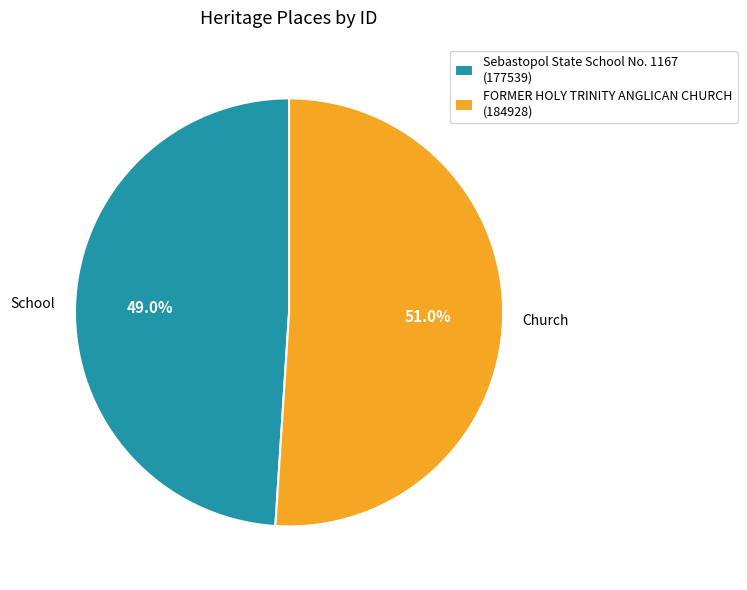

Approximately how many times larger is the value at Sebastopol State School No. 1167 (177539) compared to FORMER HOLY TRINITY ANGLICAN CHURCH (184928)?

1.0